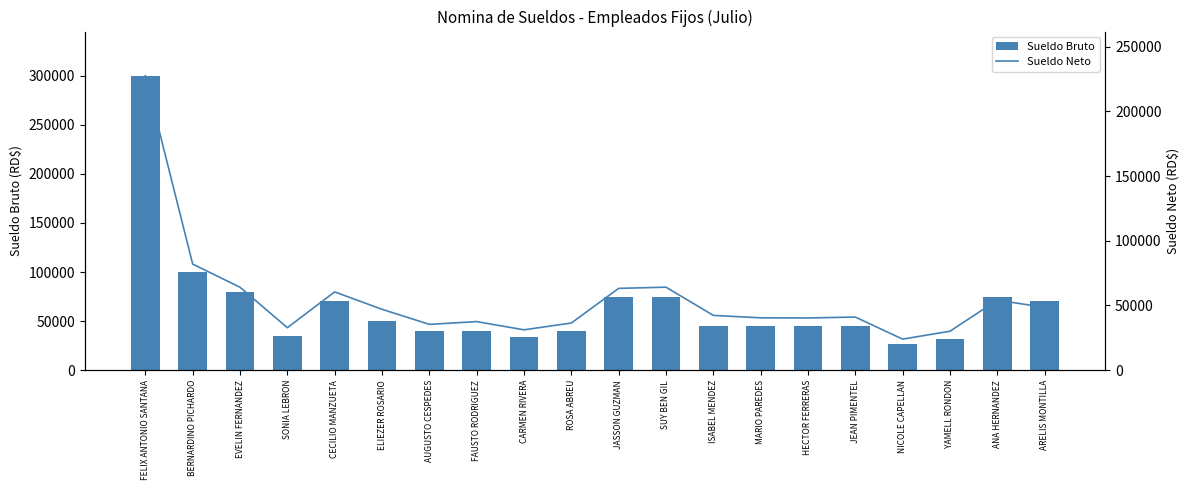

Reading right to left, list all the values displayed in this chart.

Sueldo Bruto: 70000.0	75000.0	32000.0	26250.0	45000.0	45000.0	45000.0	45000.0	75000.0	75000.0	40000.0	34000.0	40000.0	40000.0	50000.0	70000.0	35000.0	80000.0	100000.0	300000.0
Sueldo Neto: 48465.3	54133.1	30083.8	23973.6	41018.5	40324.7	40431.5	42315.5	64133.1	63181.0	36420.9	31171.8	37511.0	35380.1	47020.0	60469.5	32806.5	64054.2	81959.6	227514.2